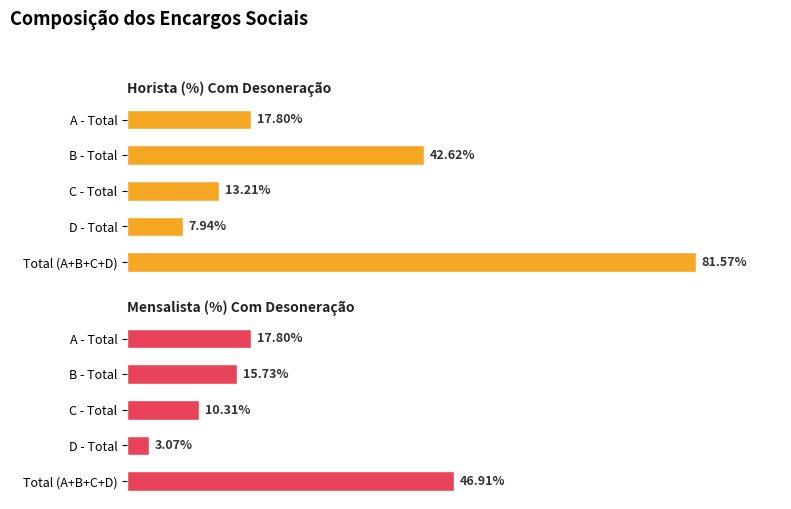

What is the maximum value shown in the chart?

81.6